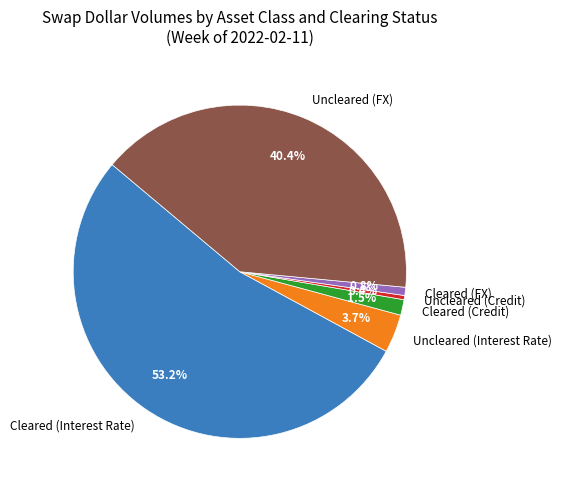

What is the ratio of the value at Cleared (Credit) to the value at Uncleared (Credit)?

3.7